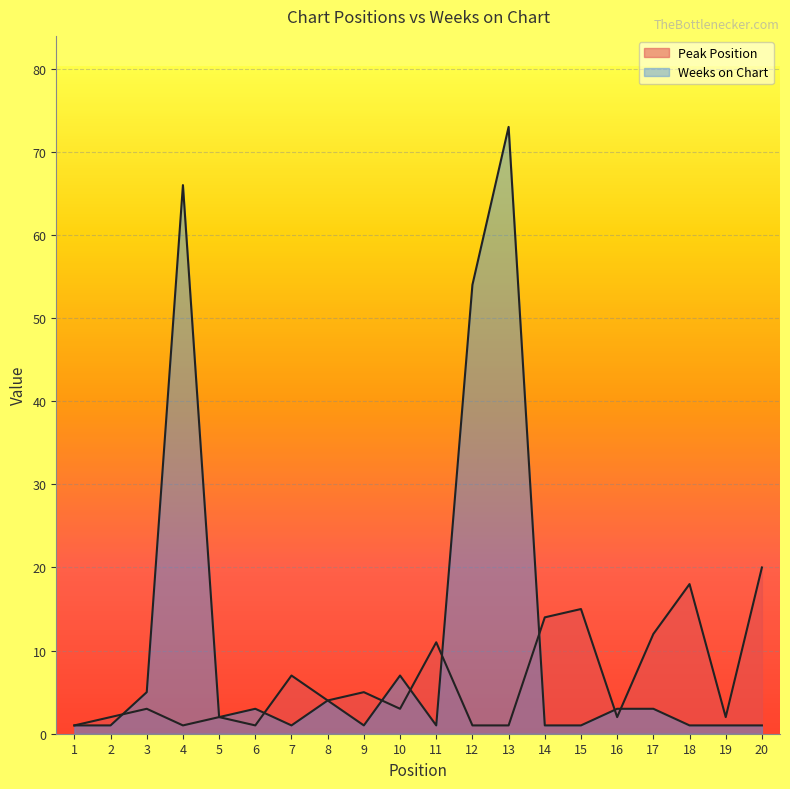

Which category has the lowest value in the Weeks on Chart series?

1